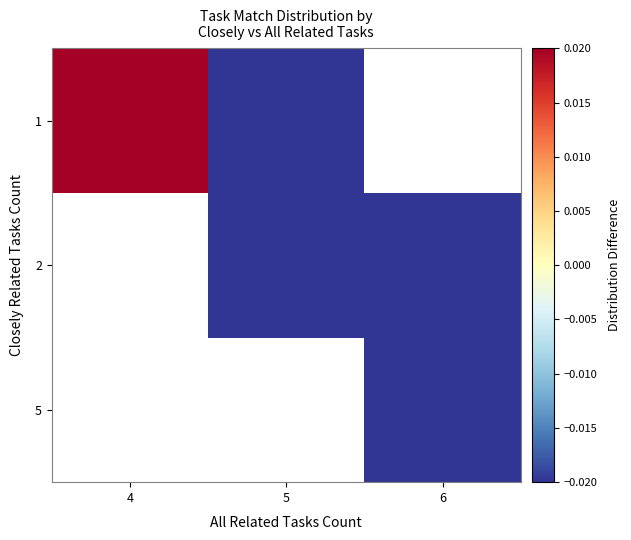

Which has a higher value, 5 or 4?

4